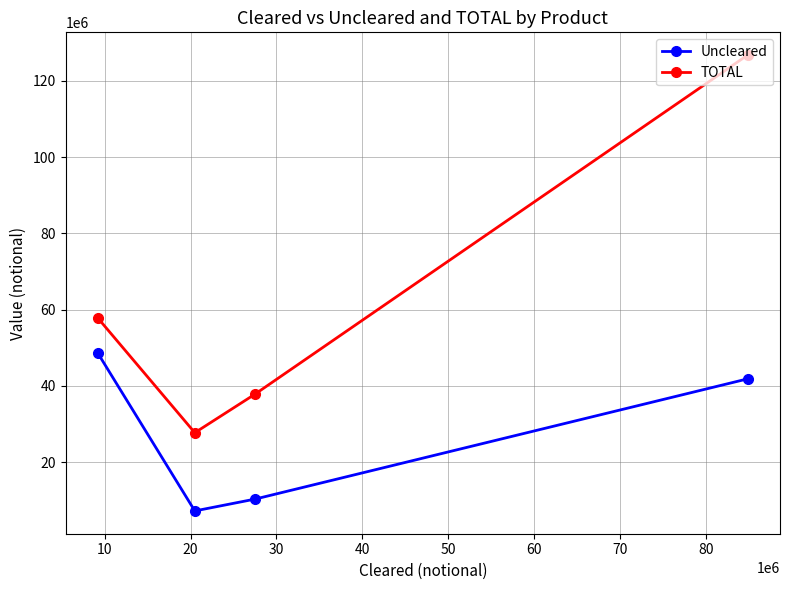

Reading right to left, what are all the values shown in this chart?

Uncleared: 41859623	10343136	7243263	48530884
TOTAL: 126731651	37851969	27744957	57757425